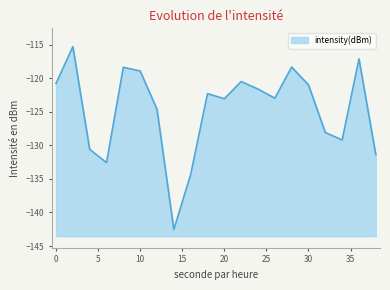

At which category does the chart reach its peak across all series?

2